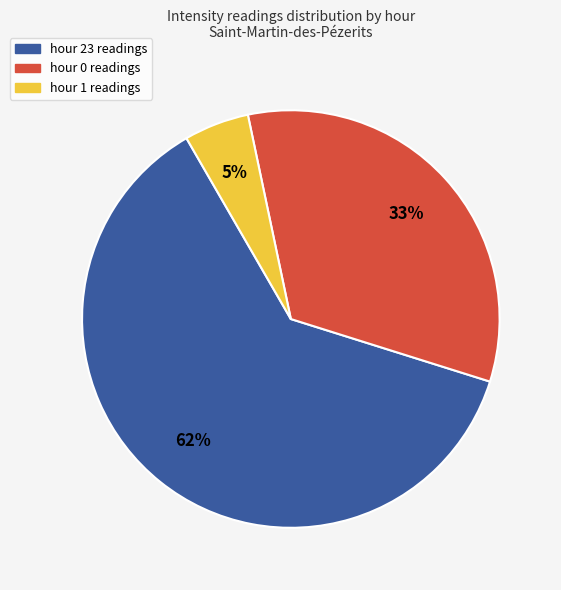

How many segments does this pie chart have?

3